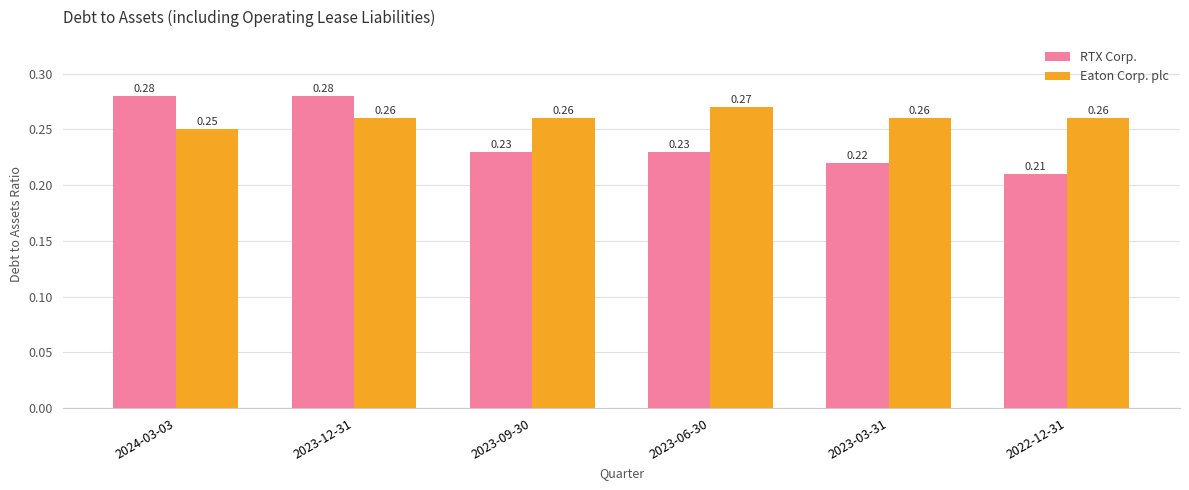

At how many categories does at least one series exceed 0?

6